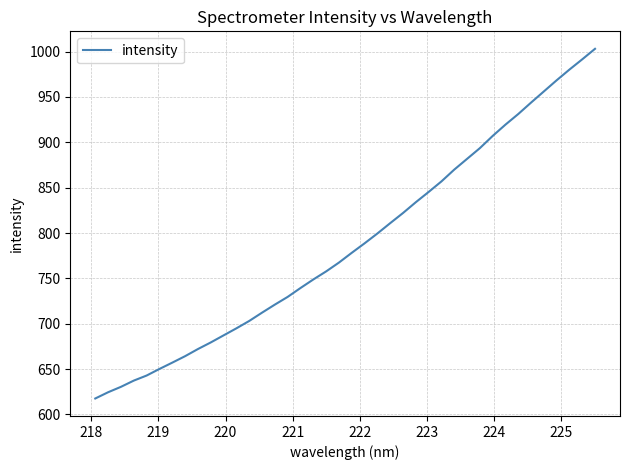

What is the minimum value shown in the chart?

617.5